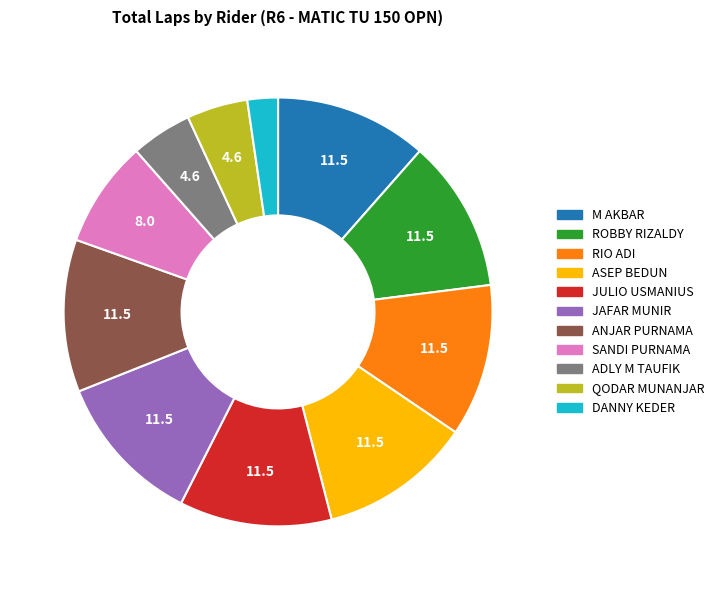

Which category has the smallest portion of the pie?

DANNY KEDER